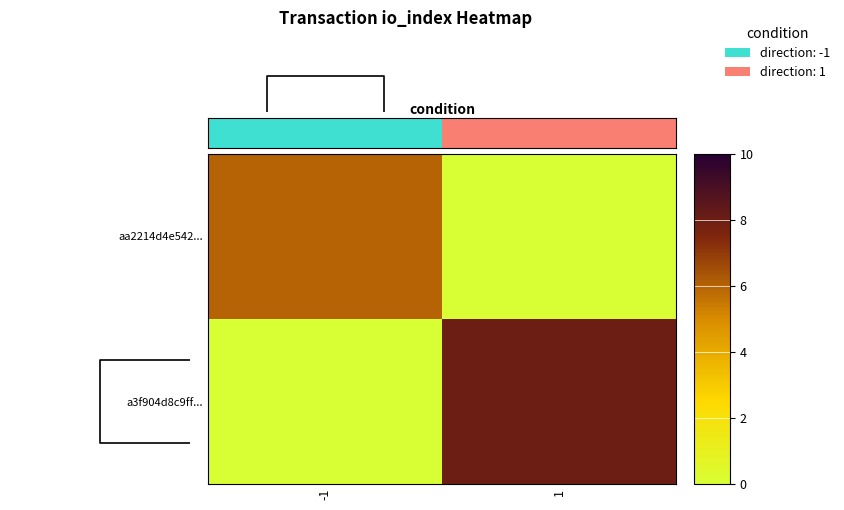

How many data points does each series have?

2